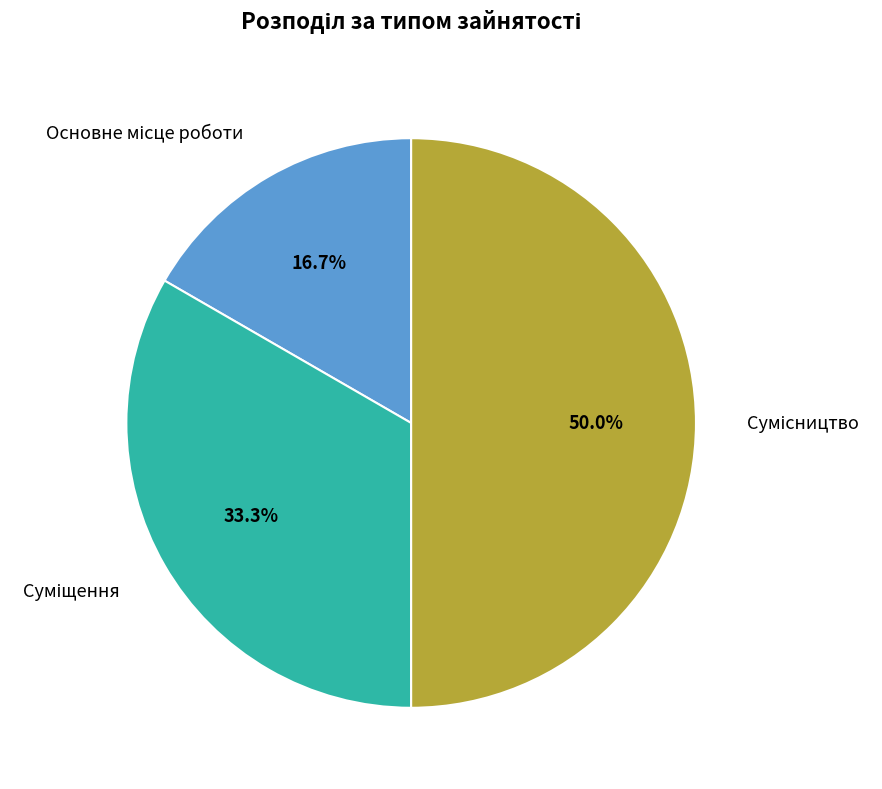

To the nearest percent, what is the combined percentage of Основне місце роботи and Сумісництво?

67%